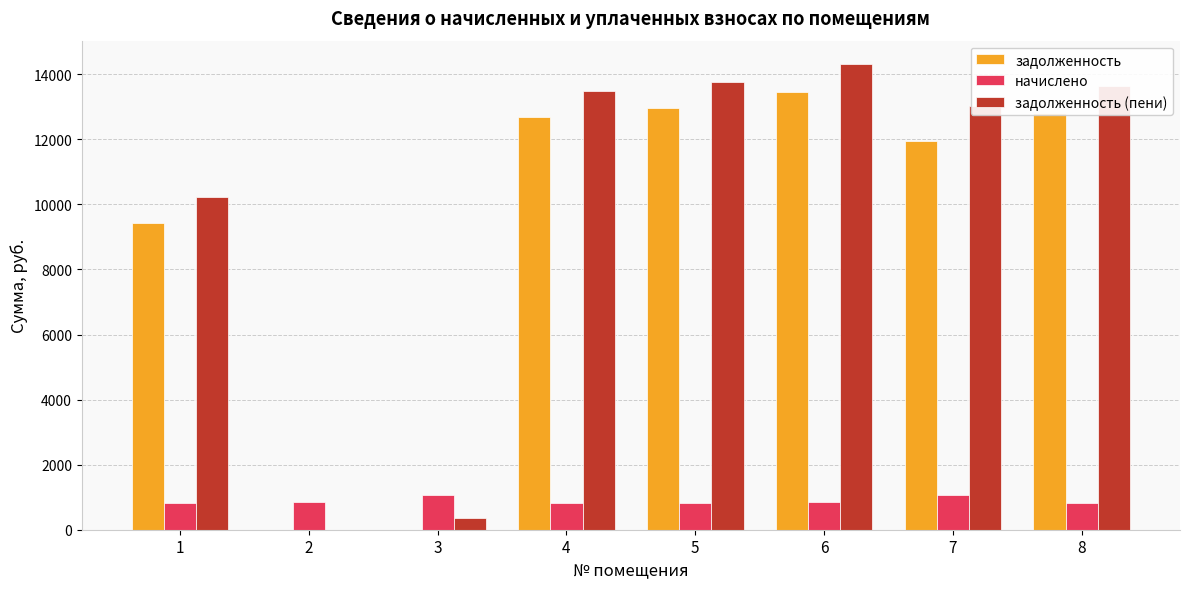

How many series are shown in this chart?

3